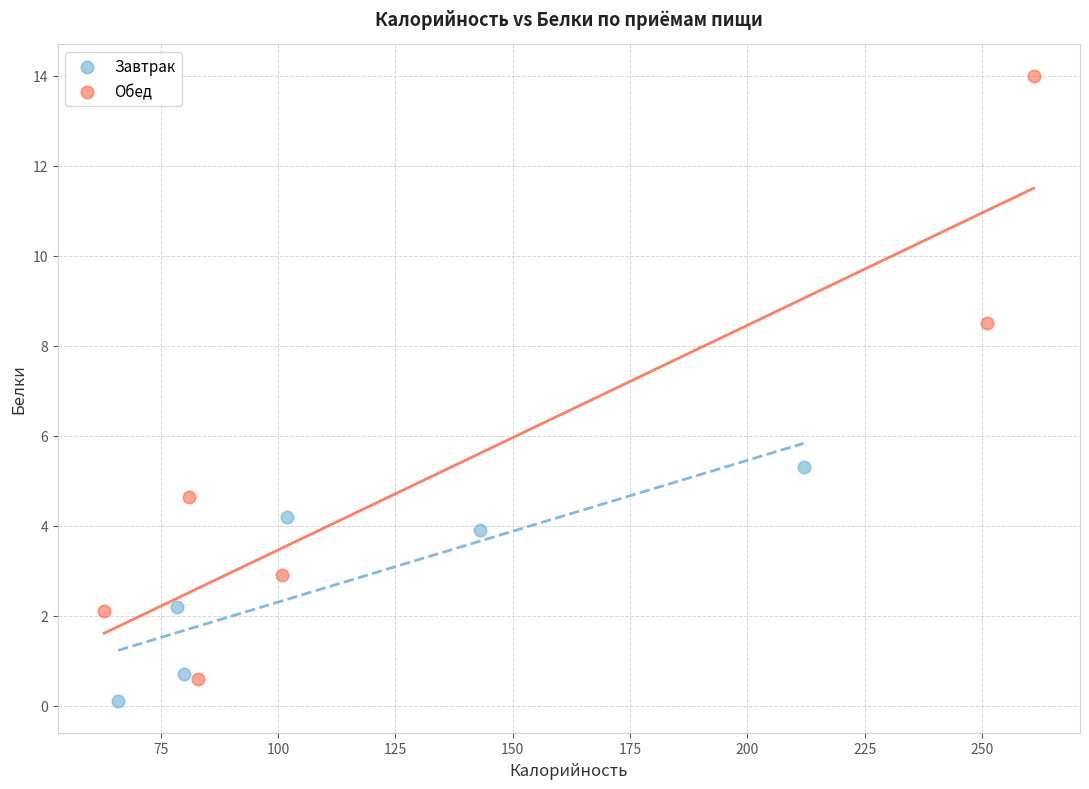

Which series has the widest spread of Y values?

Обед